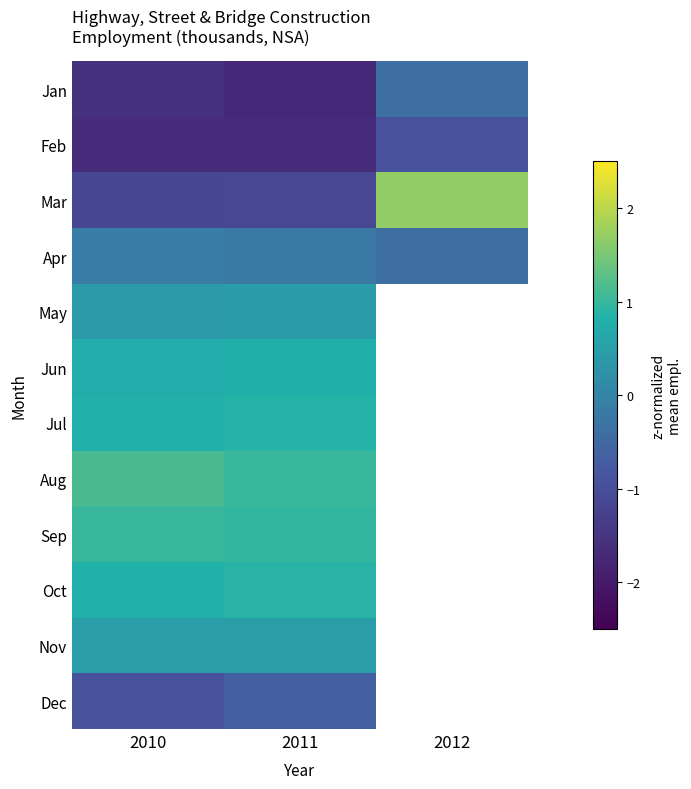

True or false: Jan has a value of -1.5 at 2010.

True